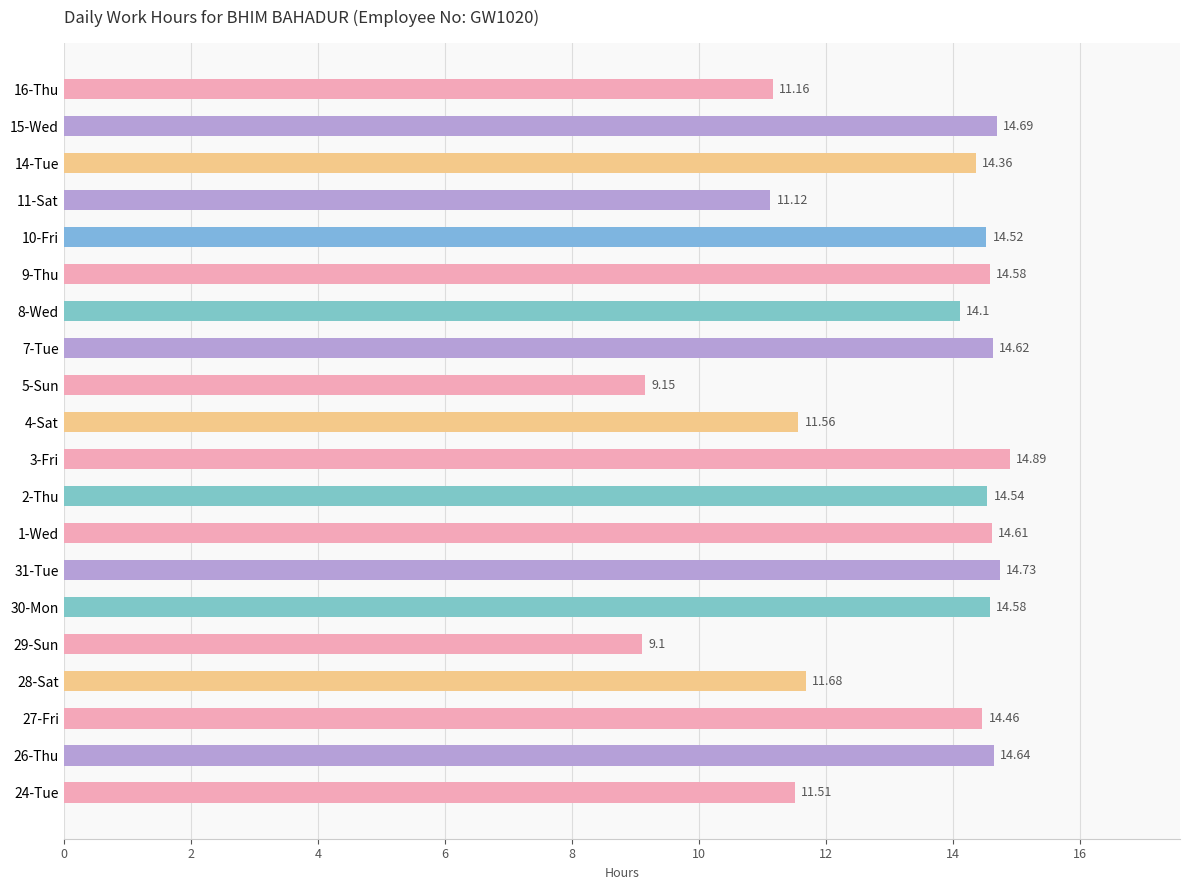

What is the difference between the maximum and minimum values?

5.8